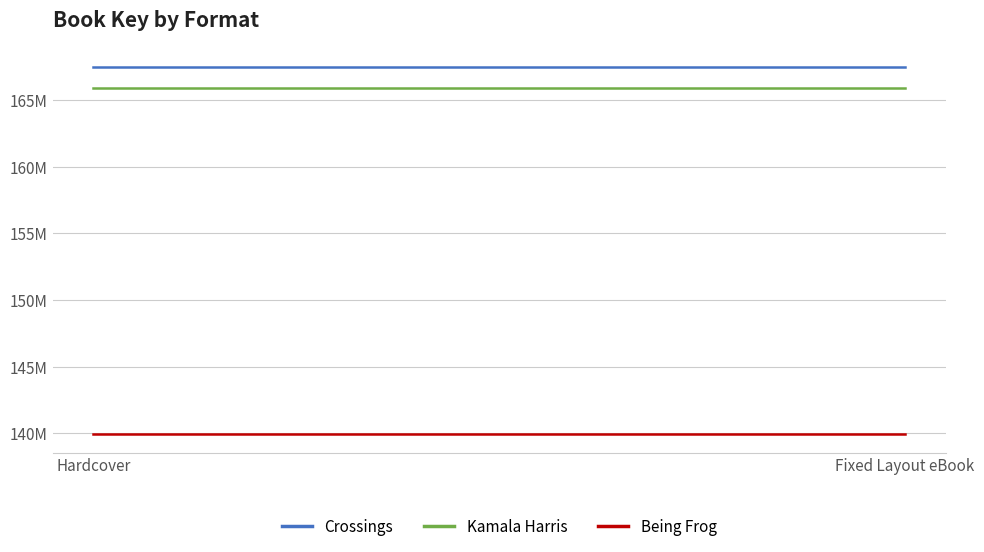

What is the label of the 1st point from the left?

Hardcover